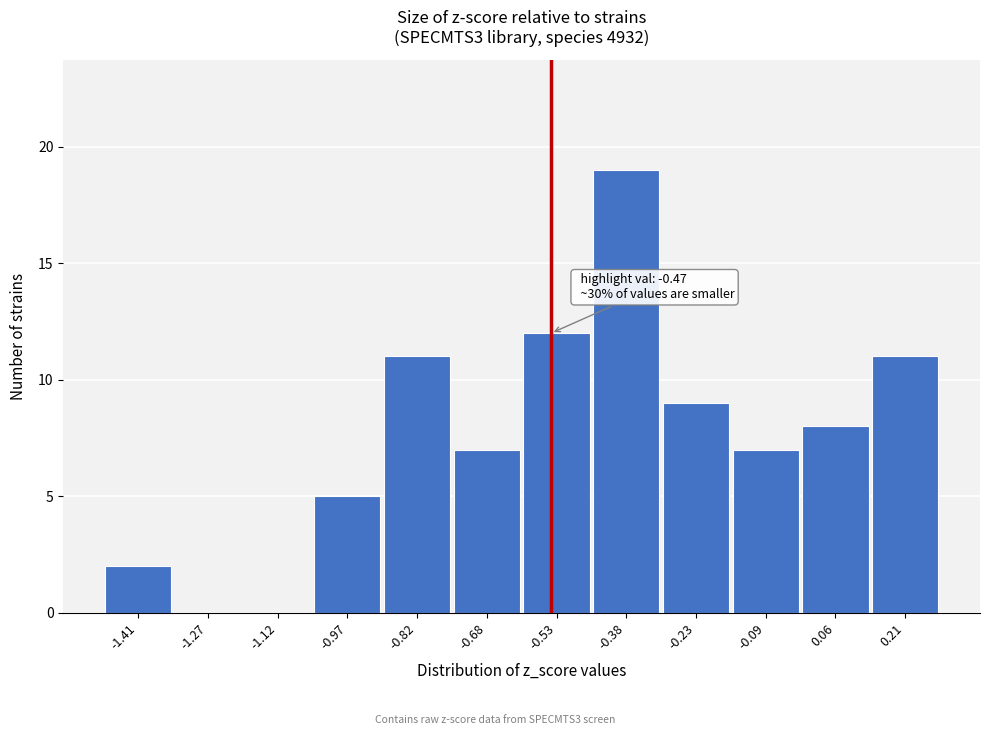

Reading left to right, list all the values displayed in this chart.

-1.41=2	-1.27=0	-1.12=0	-0.97=5	-0.82=11	-0.68=7	-0.53=12	-0.38=19	-0.23=9	-0.09=7	0.06=8	0.21=11